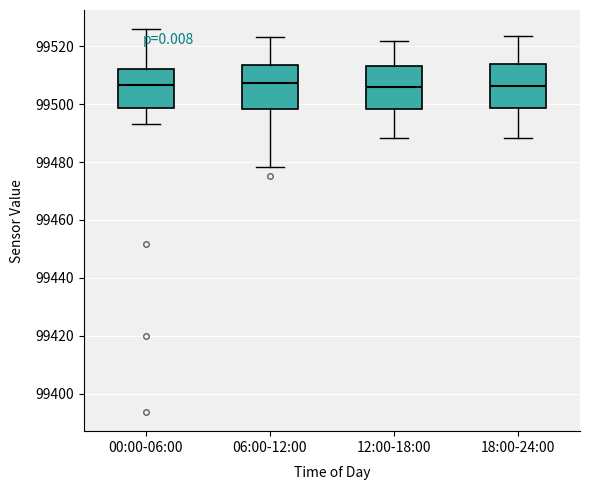

Reading left to right, read every box against the y-axis: the position of its median line, the range the box covers, and the ends of its whiskers. The values are not printed on the chart, so give them approximately, as read against the axis.

00:00-06:00: median 99506, box 99498 to 99512, whiskers 99494 to 99526
06:00-12:00: median 99508, box 99498 to 99514, whiskers 99478 to 99524
12:00-18:00: median 99506, box 99498 to 99514, whiskers 99488 to 99522
18:00-24:00: median 99506, box 99498 to 99514, whiskers 99488 to 99524